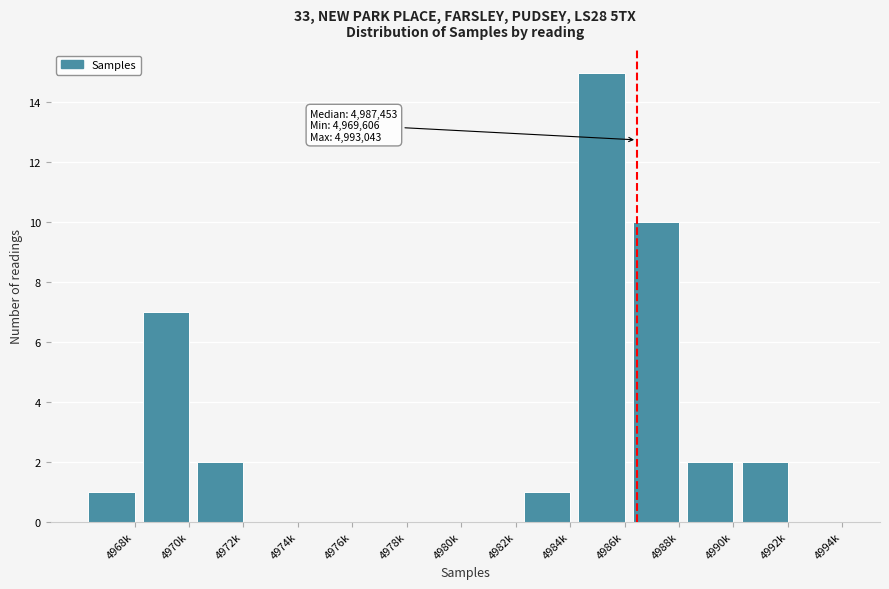

Reading right to left, extract all data points from this chart.

4994k=0	4992k=2	4990k=2	4988k=10	4986k=15	4984k=1	4982k=0	4980k=0	4978k=0	4976k=0	4974k=0	4972k=2	4970k=7	4968k=1